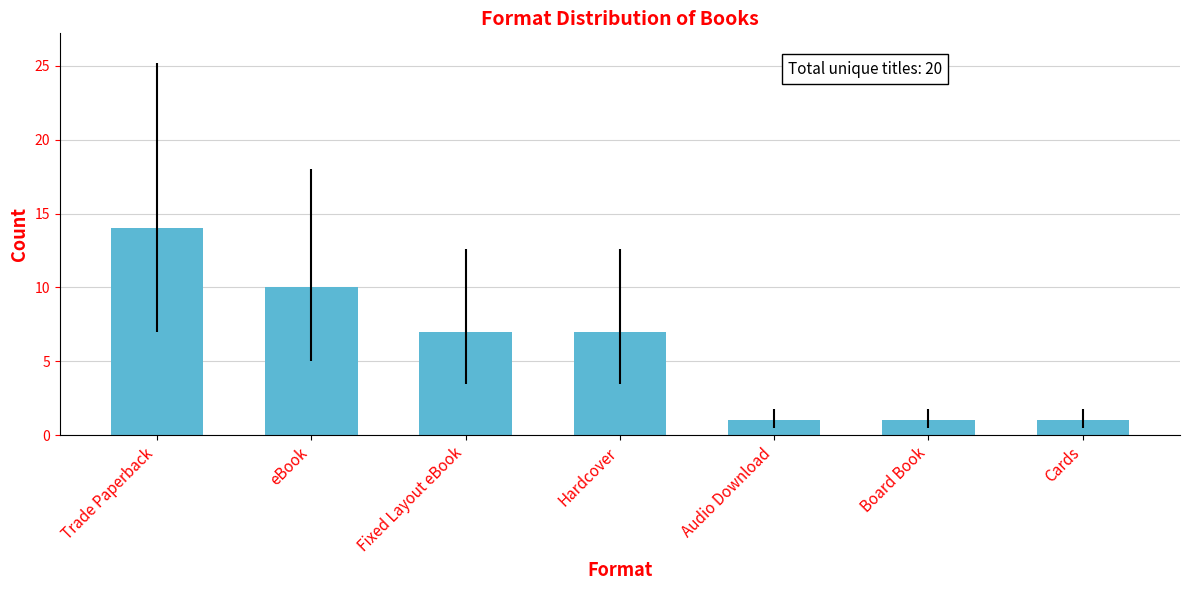

Where does the data first go above 7?

Trade Paperback